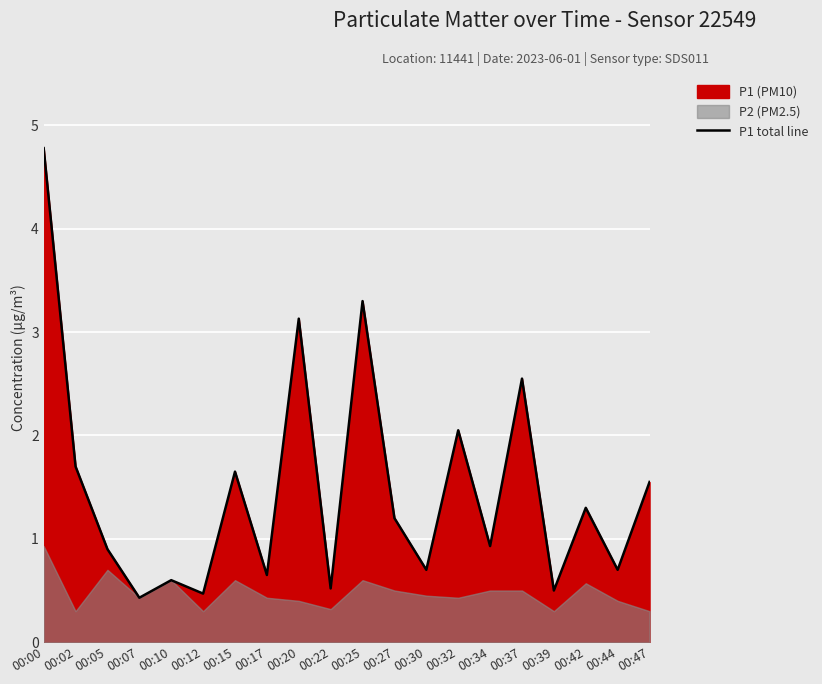

True or false: there are more than 0 points higher than both neighbors.

True